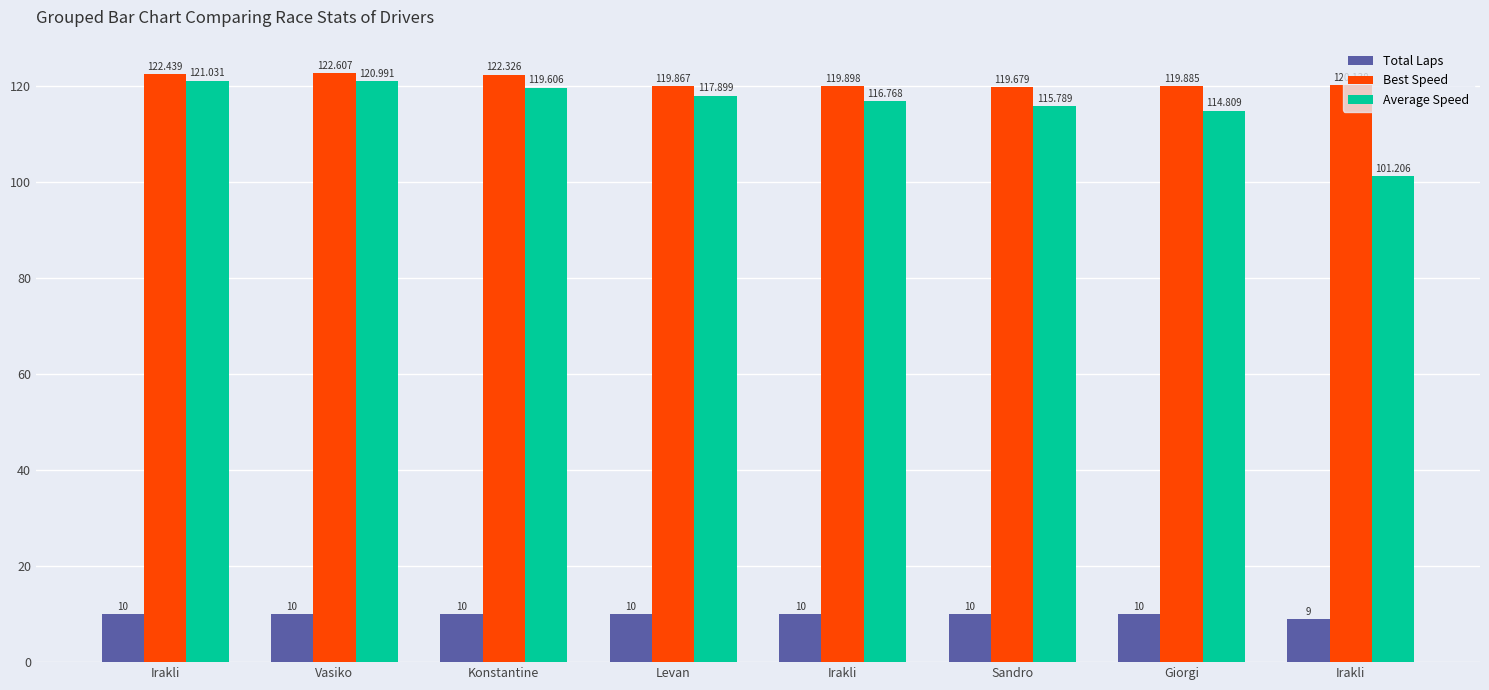

What is the difference between the maximum and minimum values in the Total Laps series?

1.0